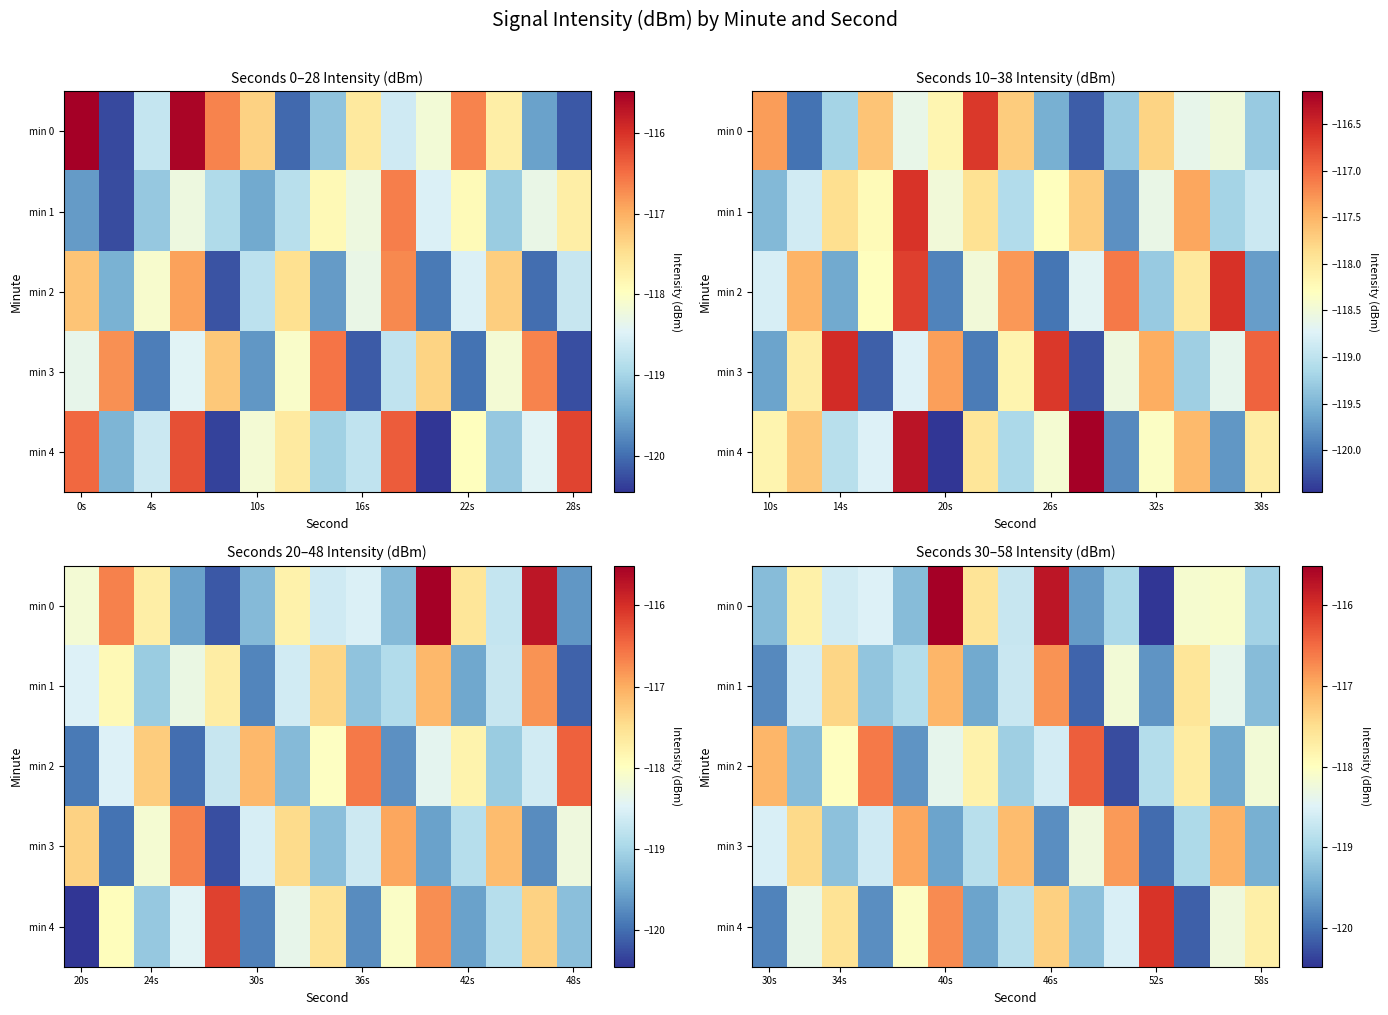

What is the sum of all min 2 values?

-1775.6